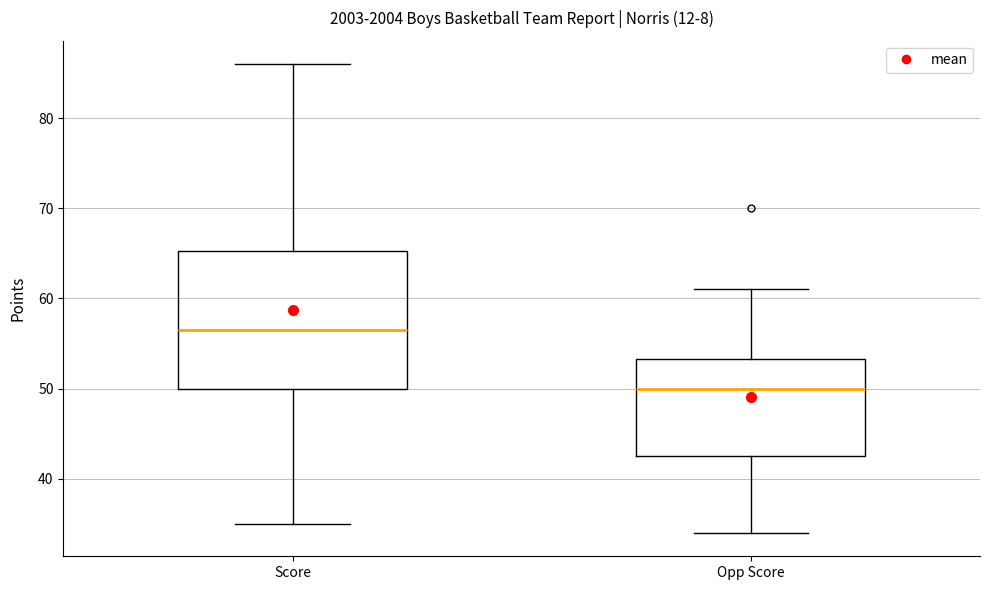

Reading left to right, read every box against the y-axis: the position of its median line, the range the box covers, and the ends of its whiskers. The values are not printed on the chart, so give them approximately, as read against the axis.

Score: median 57, box 50 to 65, whiskers 35 to 86
Opp Score: median 50, box 43 to 53, whiskers 34 to 61